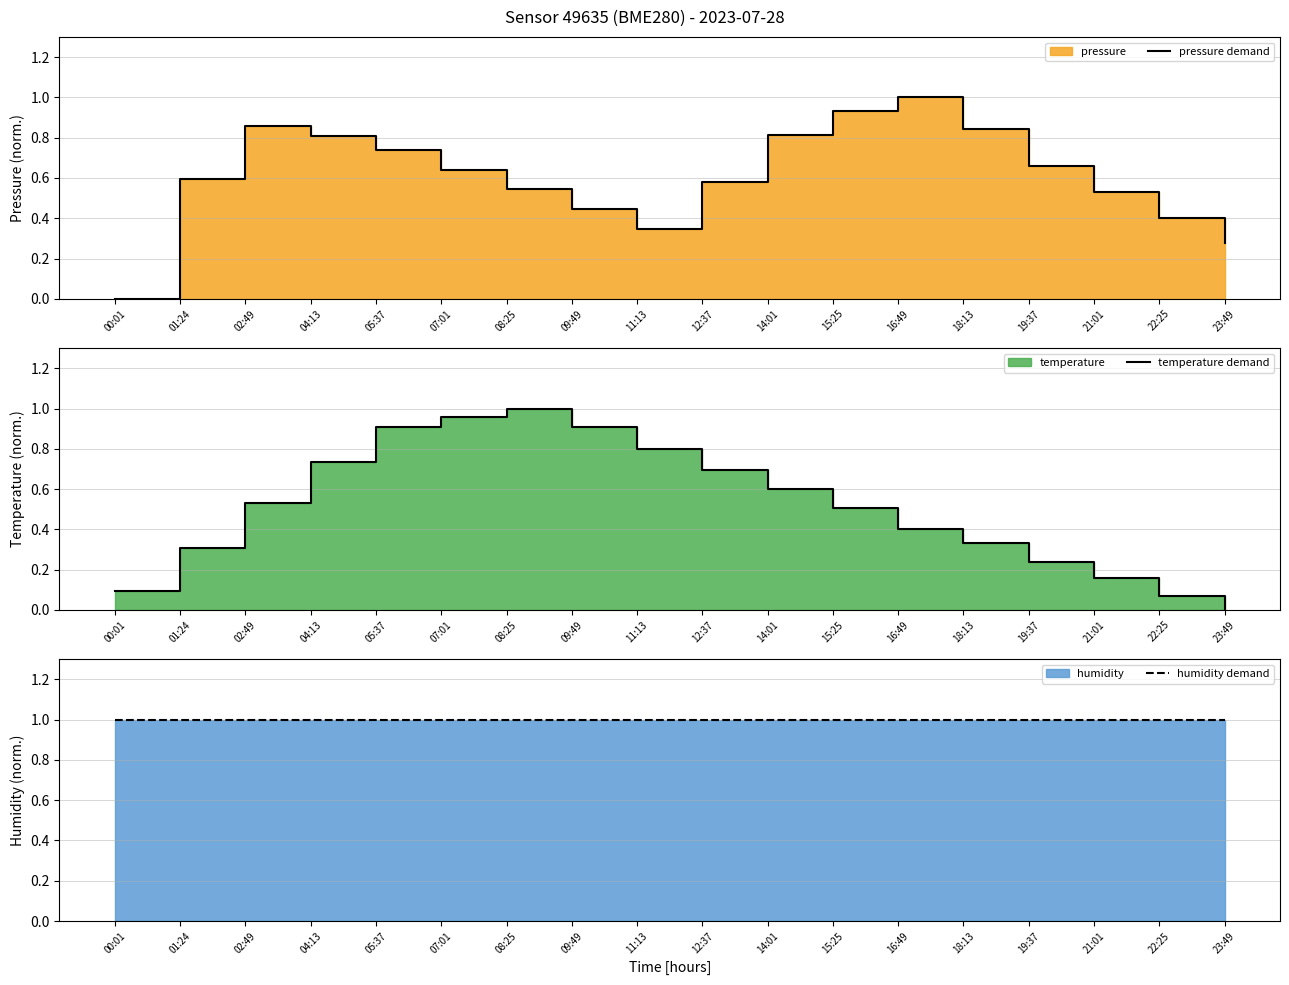

Reading right to left, list all the values displayed in this chart.

pressure demand: 0.3	0.4	0.5	0.7	0.8	1.0	0.9	0.8	0.6	0.3	0.4	0.5	0.6	0.7	0.8	0.9	0.6	0.0
temperature demand: 0.0	0.1	0.2	0.2	0.3	0.4	0.5	0.6	0.7	0.8	0.9	1.0	1.0	0.9	0.7	0.5	0.3	0.1
humidity demand: 1.0	1.0	1.0	1.0	1.0	1.0	1.0	1.0	1.0	1.0	1.0	1.0	1.0	1.0	1.0	1.0	1.0	1.0